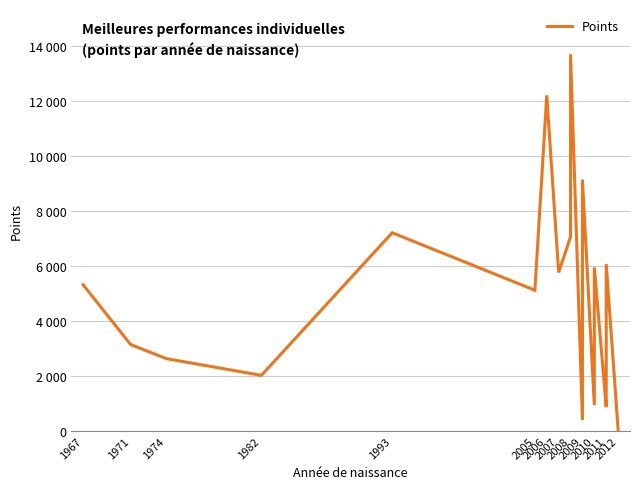

True or false: the data shows 6442 at 2010.

False